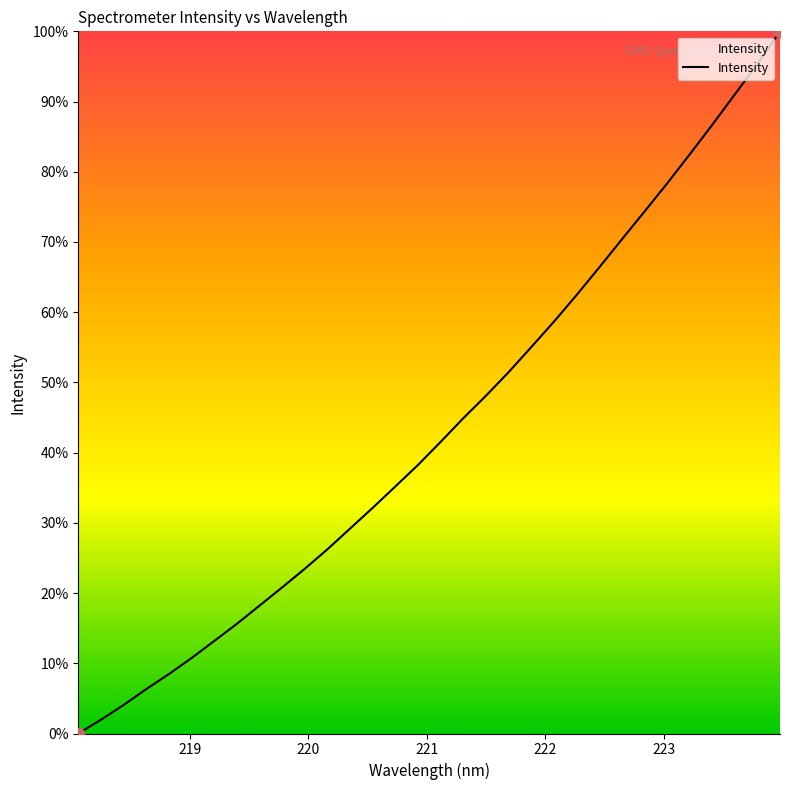

What is the maximum value shown in the chart?

100.0